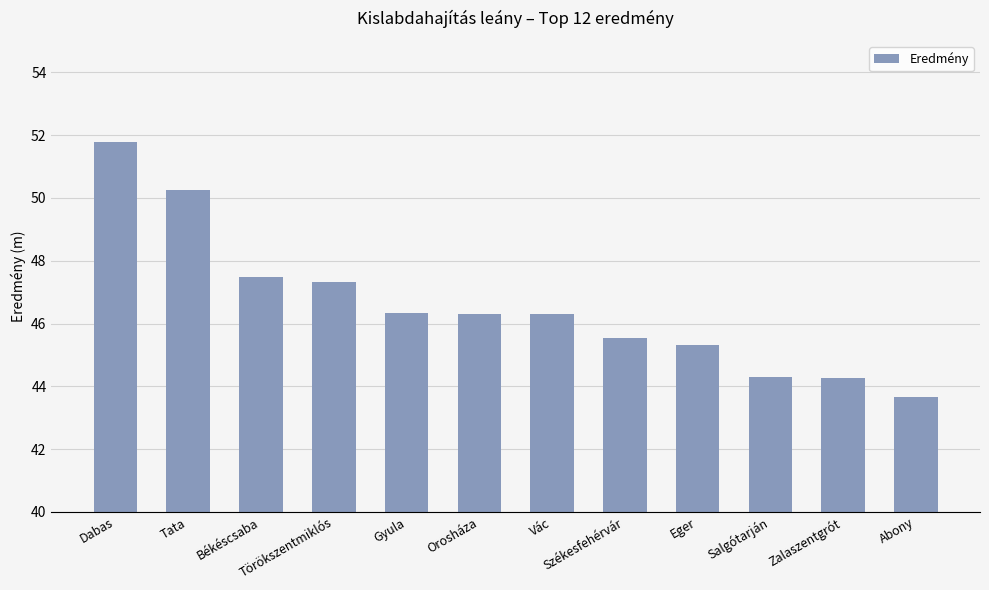

What is the sum of all values?

558.8